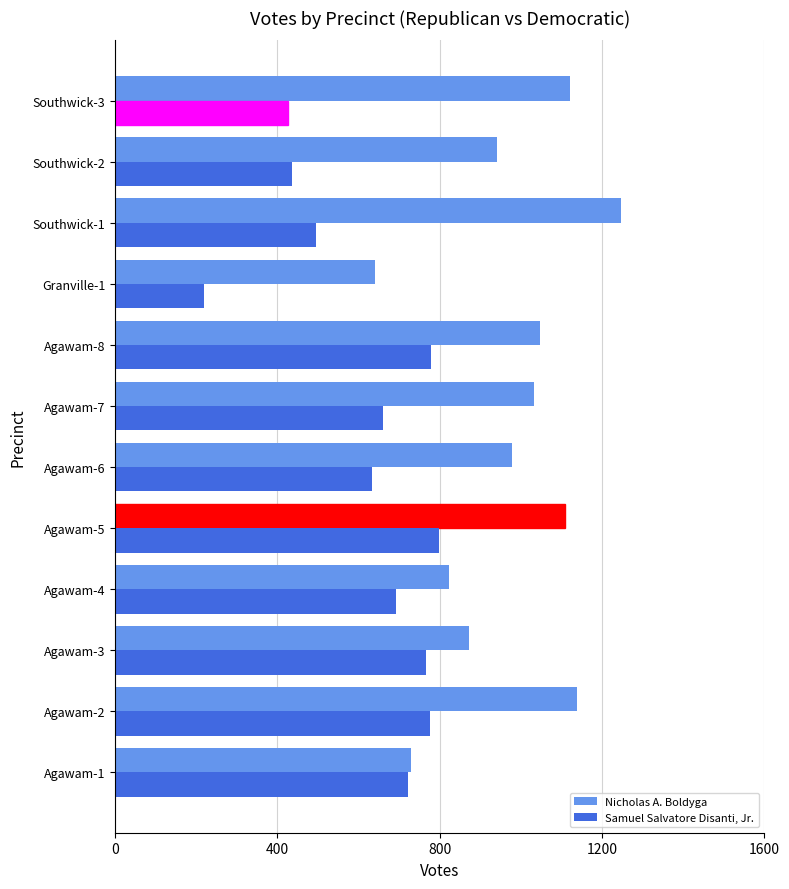

What is the average value of the Nicholas A. Boldyga series?

973